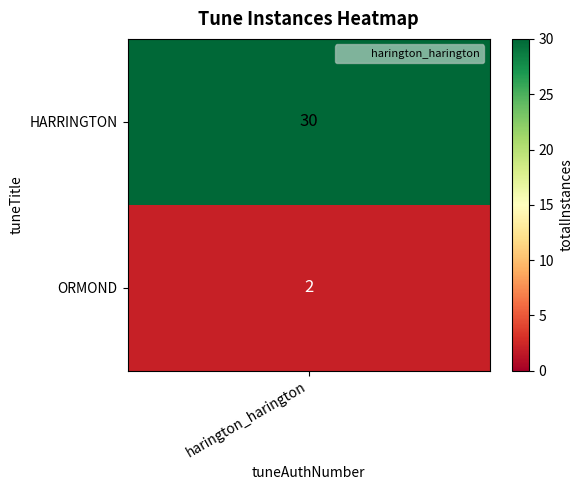

Is it true that the value at HARRINGTON is 30?

True